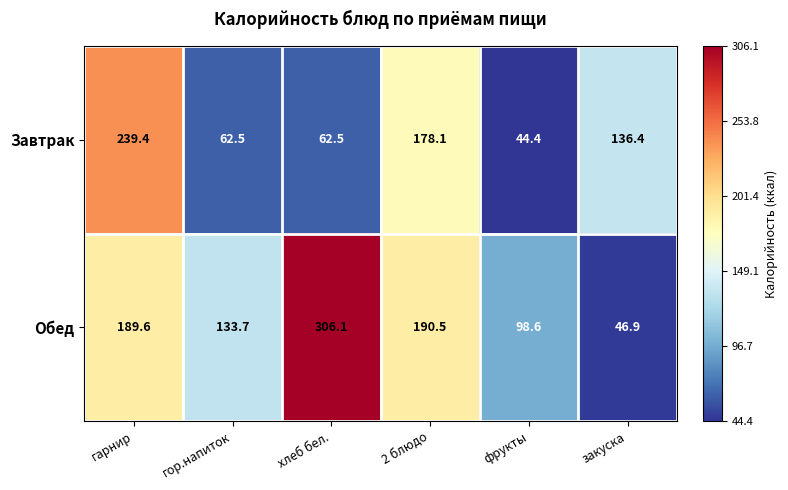

List the series in order of their peak value, highest first.

Обед, Завтрак